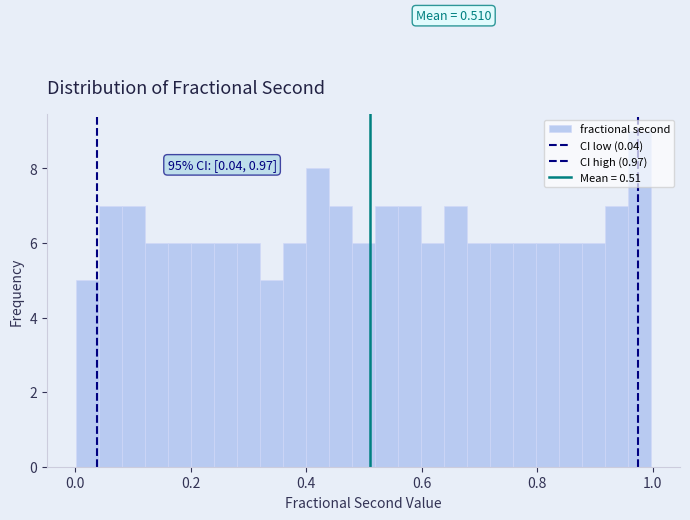

Read against the x-axis, roughly where is the centre of the tallest bar?

0.98